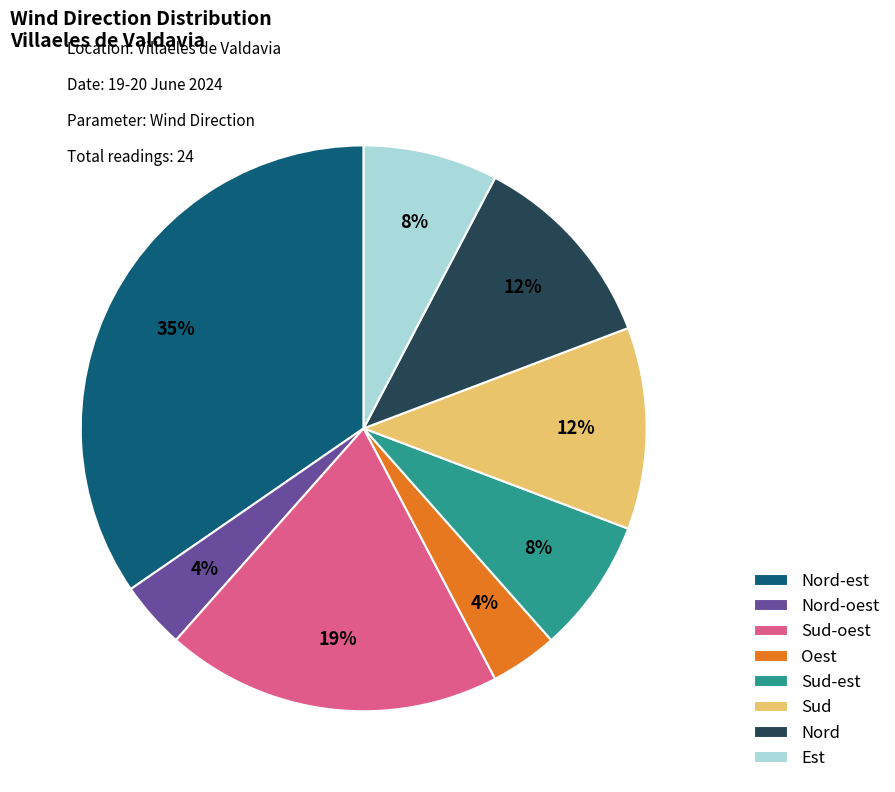

Approximately how many times larger is the value at Est compared to Nord-est?

0.2